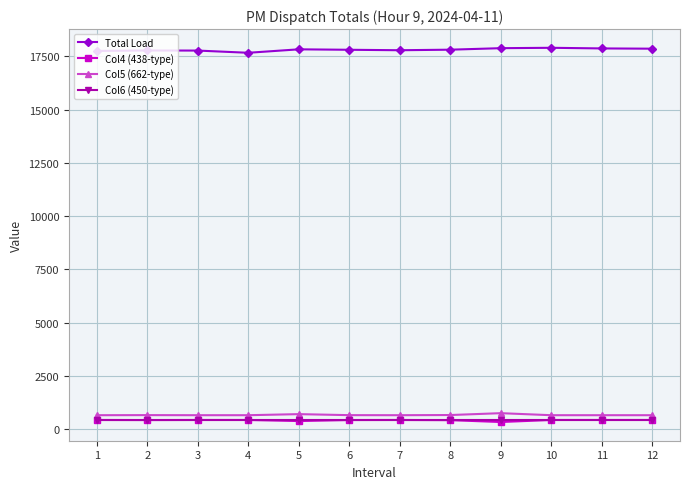

True or false: Col6 (450-type) and Col4 (438-type) cross at least once.

False